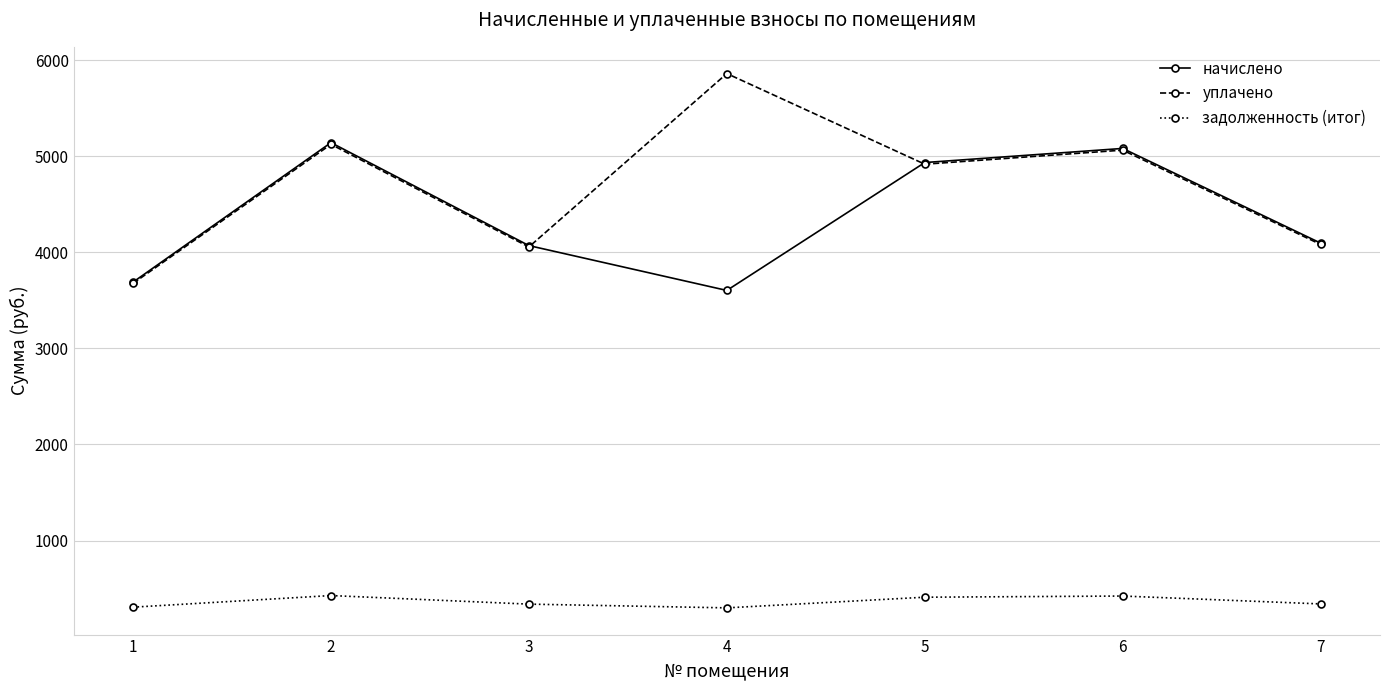

True or false: начислено and задолженность (итог) intersect in this chart.

False